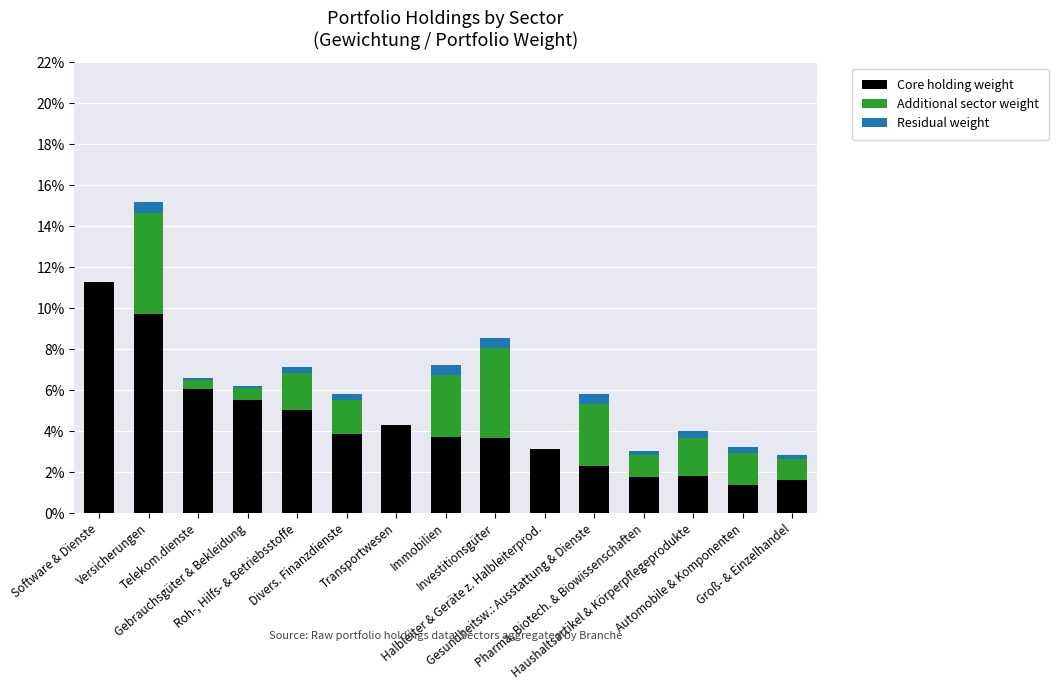

Are the bars grouped side by side (vs. stacked)?

No